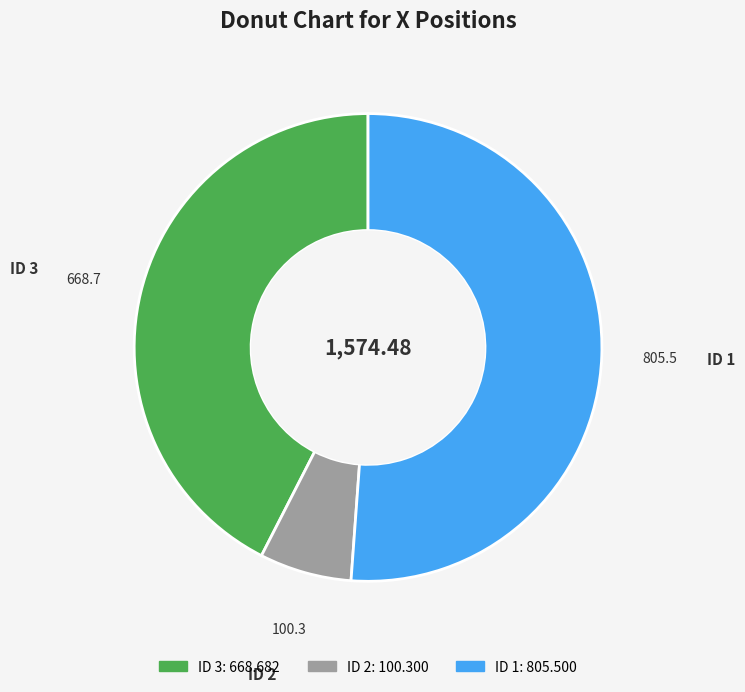

Combined, do ID 1 and ID 3 account for over 50%?

Yes